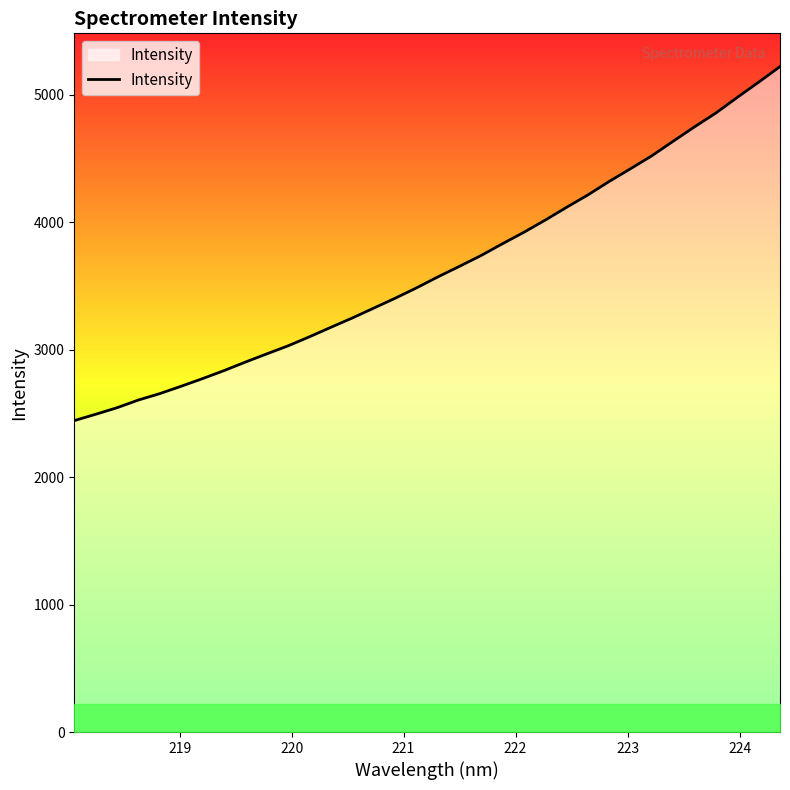

What is the greatest value displayed?

5221.5